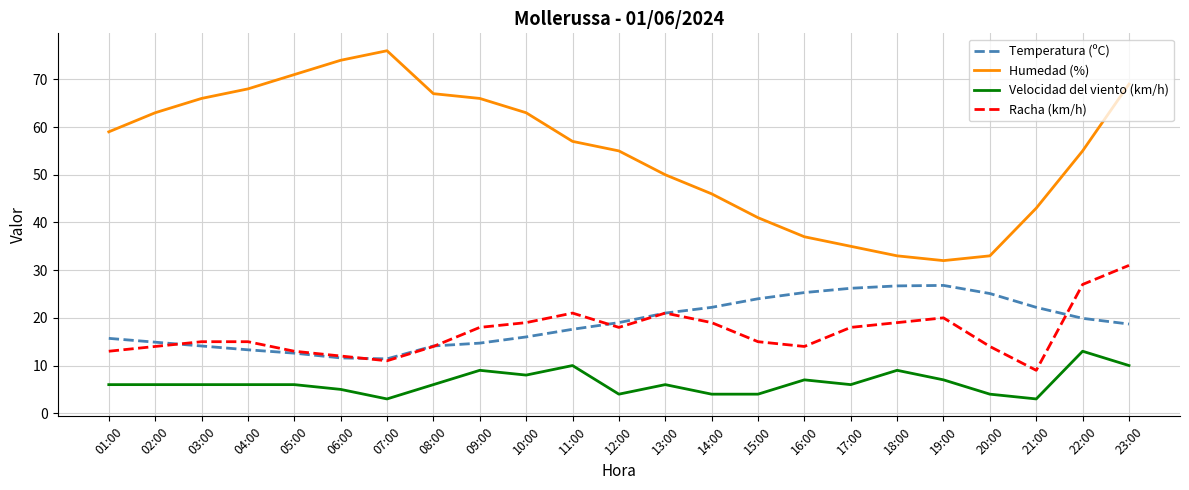

What is the total value across all series at 14:00?

91.2